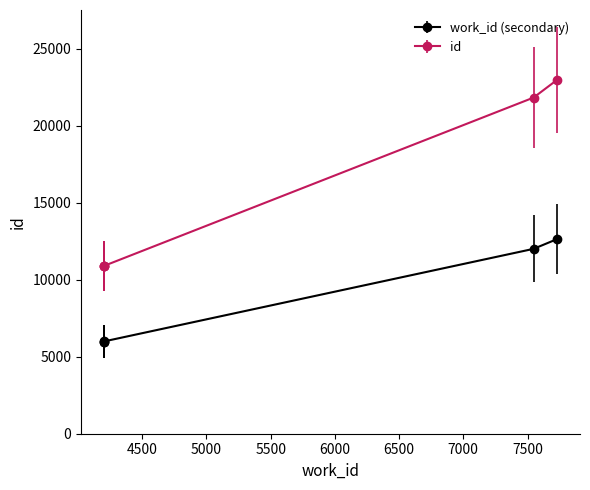

What is the approximate value at 7547?

12009.3